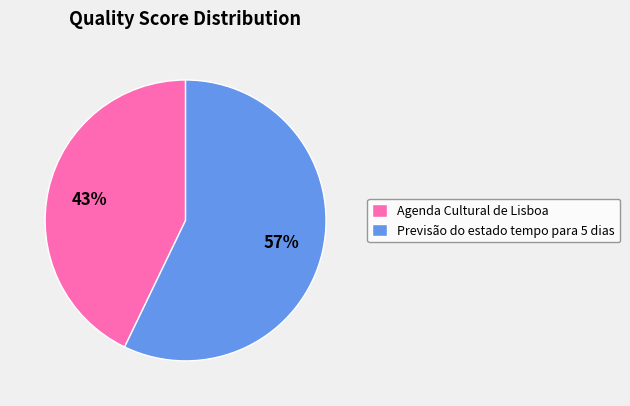

Which slice represents more than half of the pie?

Previsão do estado tempo para 5 dias